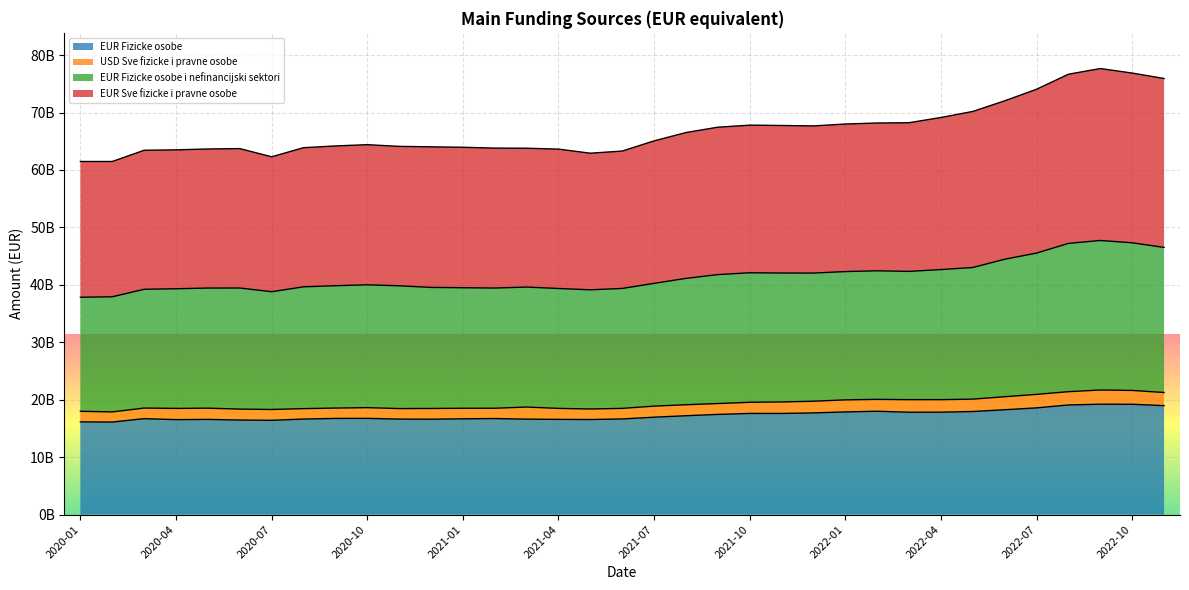

The value of EUR Fizicke osobe i nefinancijski sektori at 2020-08 is 39654981481.6. True or false?

True